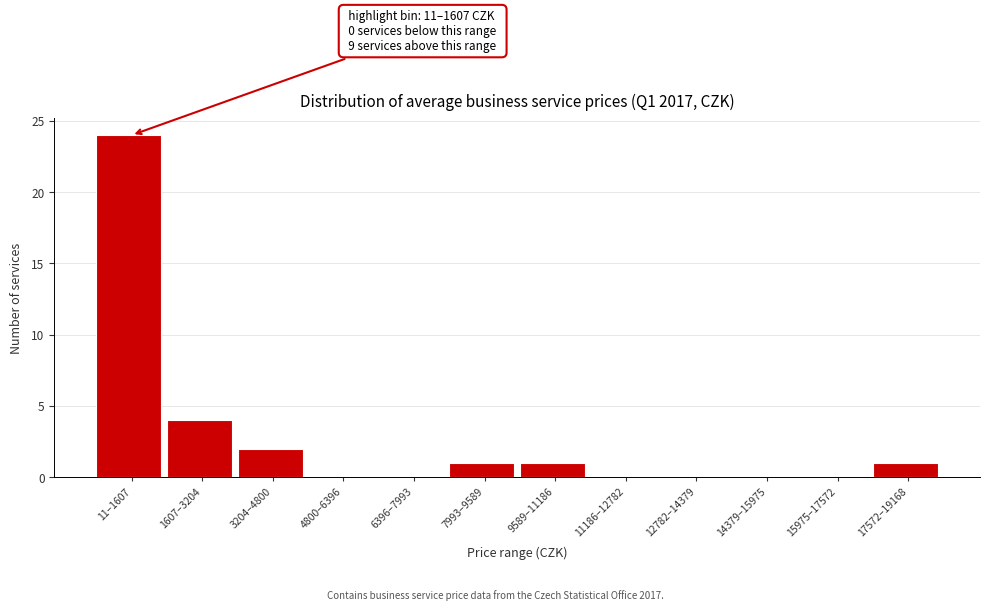

Reading right to left, transcribe all the data shown in this chart.

17572–19168=1	15975–17572=0	14379–15975=0	12782–14379=0	11186–12782=0	9589–11186=1	7993–9589=1	6396–7993=0	4800–6396=0	3204–4800=2	1607–3204=4	11–1607=24